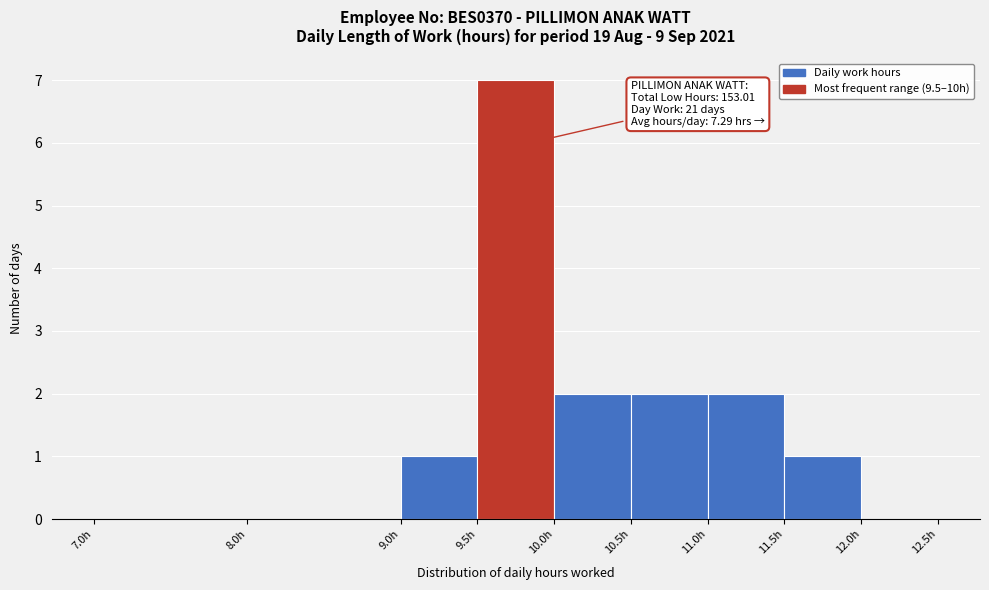

Over which range of the x-axis is the bar tallest?

9.5 to 10.0